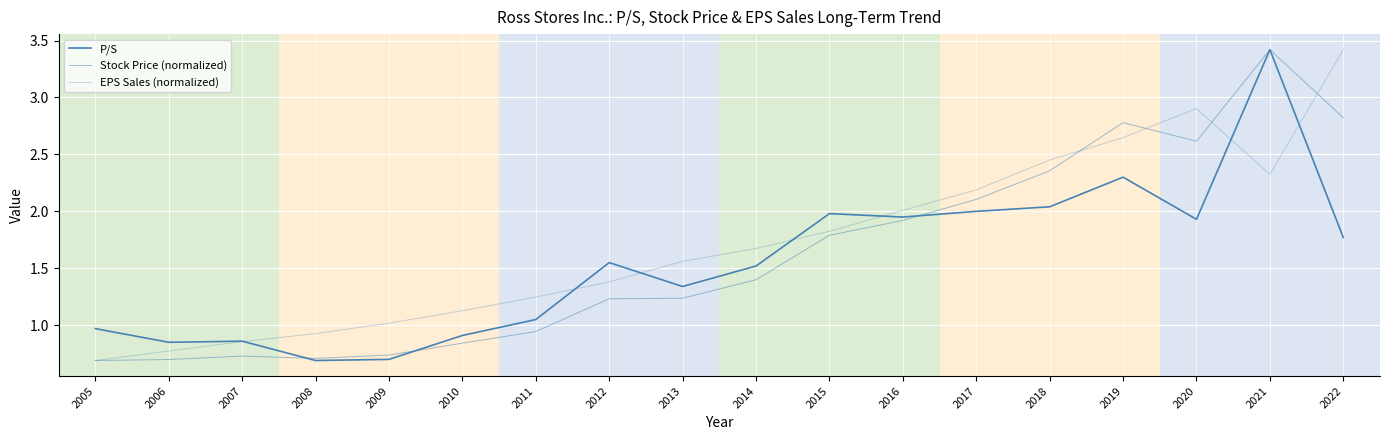

How many values in the Stock Price (normalized) series exceed 1?

11